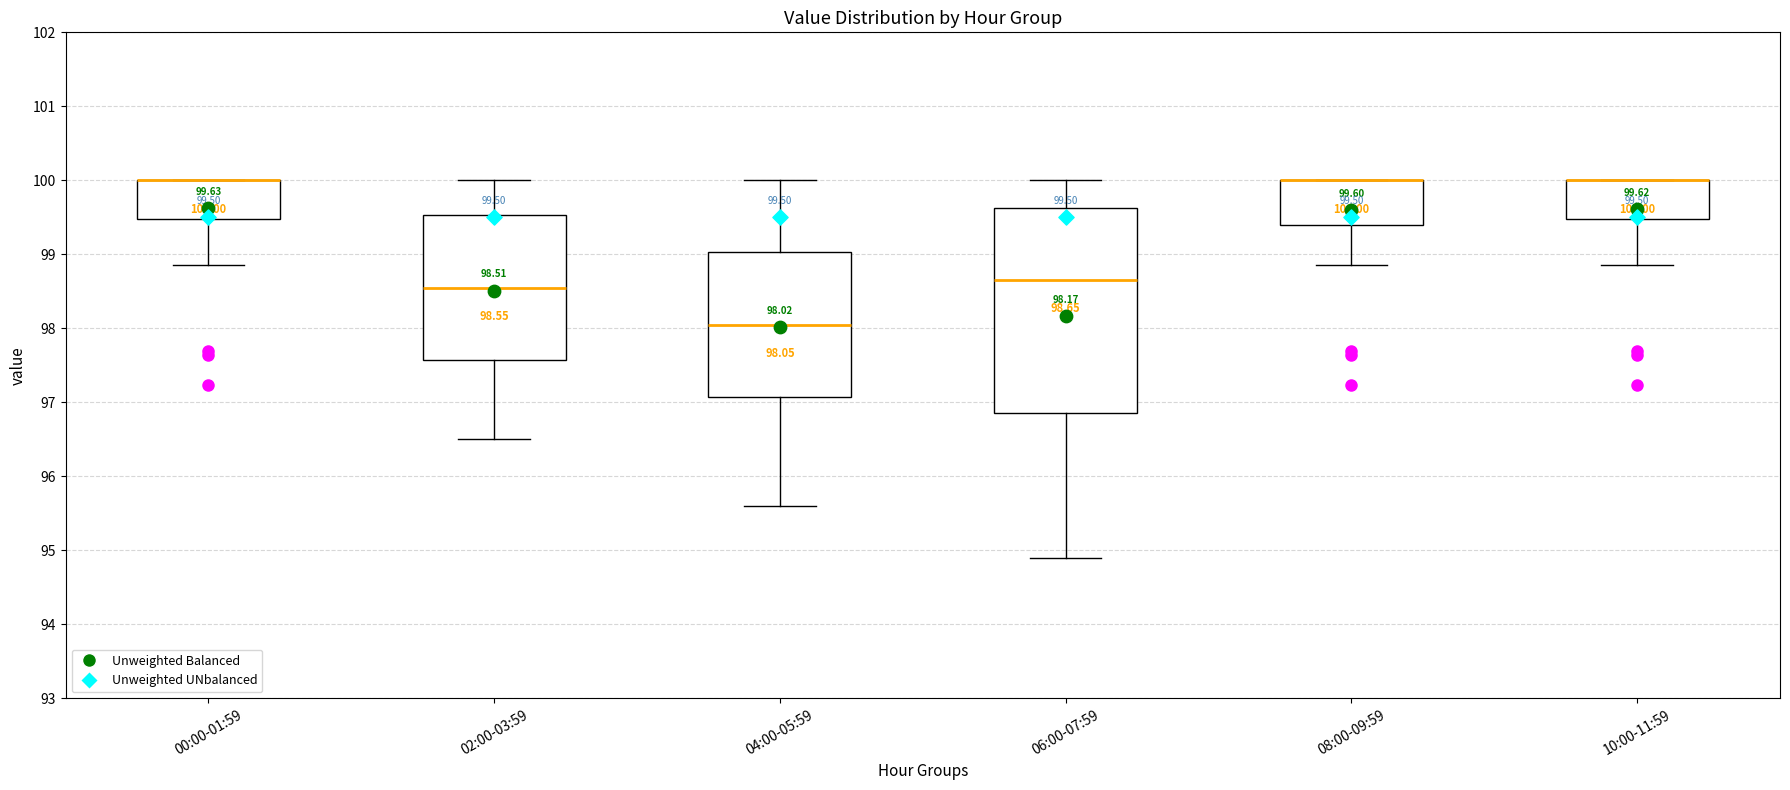

Which box is the tallest, from its lower edge to its upper edge?

06:00-07:59